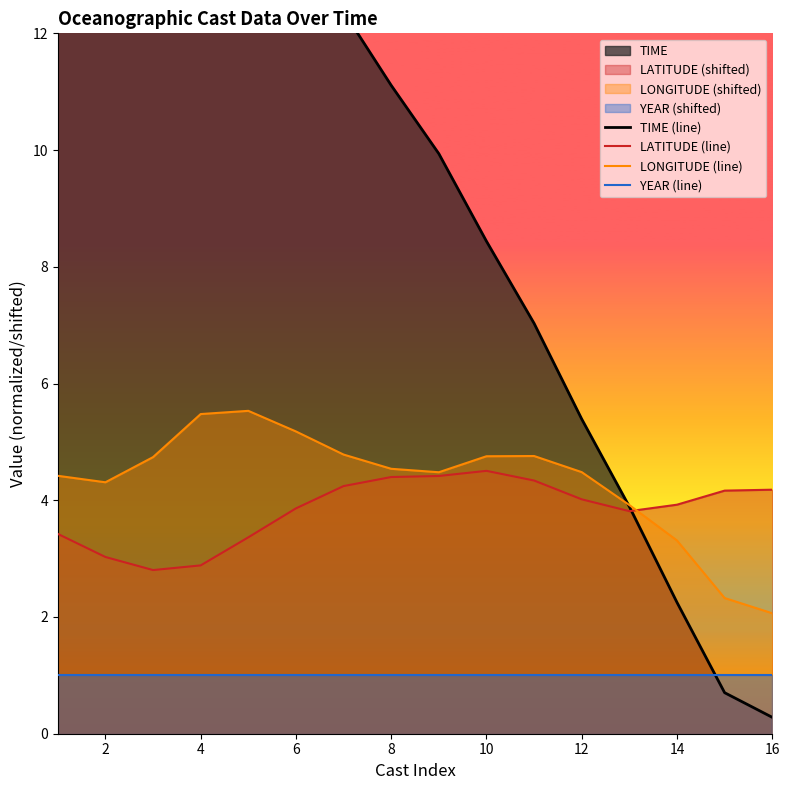

How many data points in LATITUDE (line) are above 4?

8